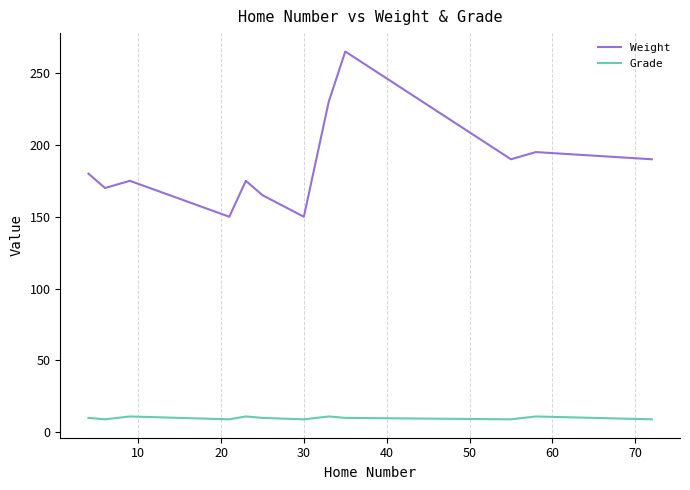

What are all the series names shown in the legend?

Weight, Grade